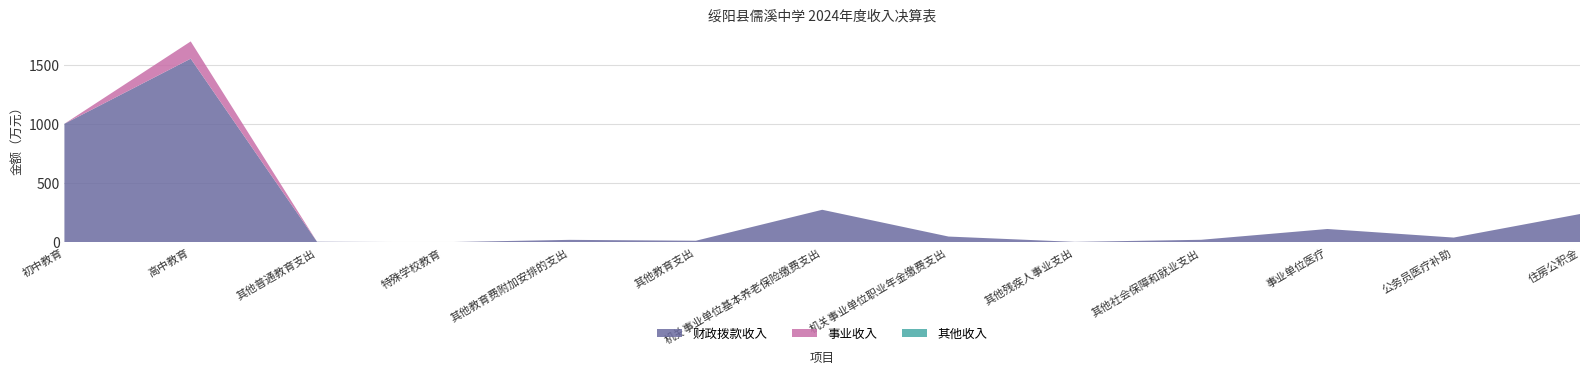

Reading left to right, what are all the values shown in this chart?

财政拨款收入: 初中教育=1000.3	高中教育=1550.2	其他普通教育支出=4.2	特殊学校教育=0.2	其他教育费附加安排的支出=19.9	其他教育支出=12.6	机关事业单位基本养老保险缴费支出=274.0	机关事业单位职业年金缴费支出=47.9	其他残疾人事业支出=2.9	其他社会保障和就业支出=20.5	事业单位医疗=111.7	公务员医疗补助=39.2	住房公积金=238.1
事业收入: 初中教育=0.0	高中教育=145.5	其他普通教育支出=0.0	特殊学校教育=0.0	其他教育费附加安排的支出=0.0	其他教育支出=0.0	机关事业单位基本养老保险缴费支出=0.0	机关事业单位职业年金缴费支出=0.0	其他残疾人事业支出=0.0	其他社会保障和就业支出=0.0	事业单位医疗=0.0	公务员医疗补助=0.0	住房公积金=0.0
其他收入: 初中教育=0.0	高中教育=0.0	其他普通教育支出=0.0	特殊学校教育=0.0	其他教育费附加安排的支出=0.0	其他教育支出=0.0	机关事业单位基本养老保险缴费支出=0.0	机关事业单位职业年金缴费支出=0.0	其他残疾人事业支出=0.0	其他社会保障和就业支出=0.0	事业单位医疗=0.0	公务员医疗补助=0.0	住房公积金=0.0